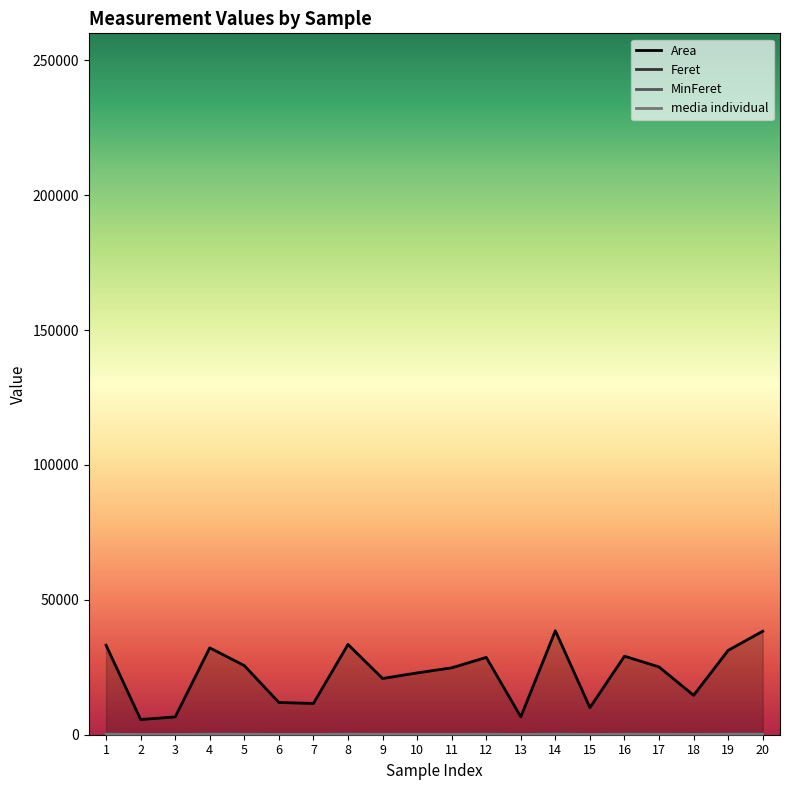

Which series changed the most between 15 and 20?

Area